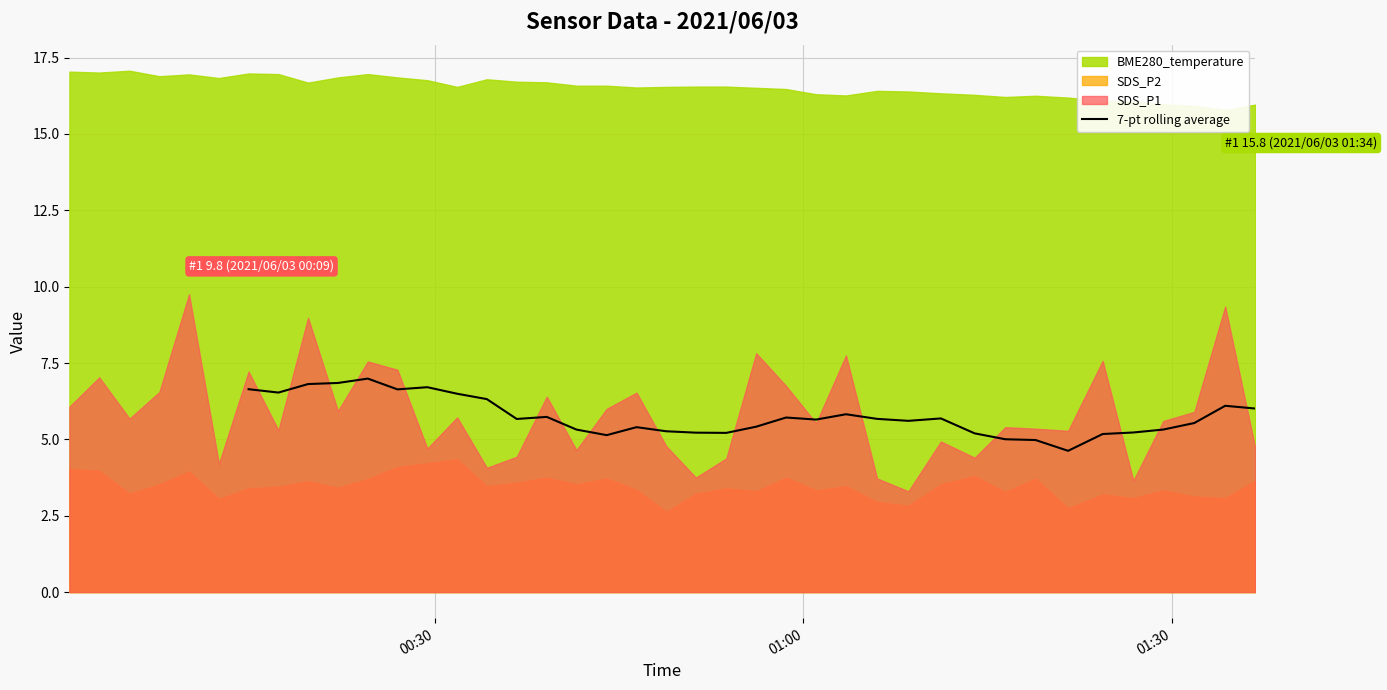

Reading left to right, extract all data points from this chart.

6.6	6.5	6.8	6.8	7.0	6.6	6.7	6.5	6.3	5.7	5.7	5.3	5.1	5.4	5.3	5.2	5.2	5.4	5.7	5.6	5.8	5.7	5.6	5.7	5.2	5.0	5.0	4.6	5.2	5.2	5.3	5.5	6.1	6.0